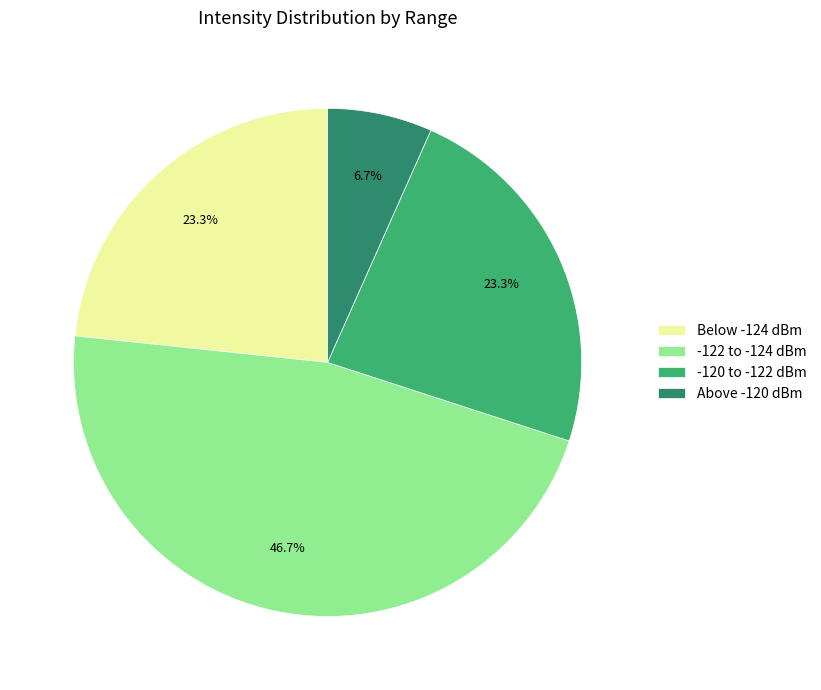

Which category has the biggest portion of the pie?

-122 to -124 dBm